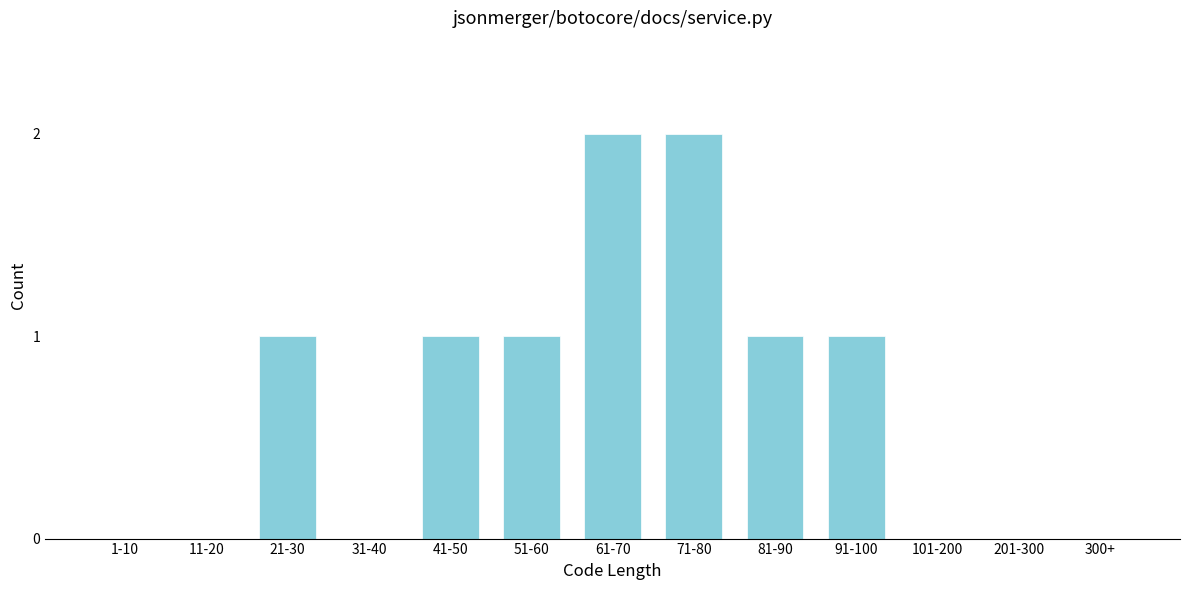

Reading left to right, list all the values displayed in this chart.

1-10=0	11-20=0	21-30=1	31-40=0	41-50=1	51-60=1	61-70=2	71-80=2	81-90=1	91-100=1	101-200=0	201-300=0	300+=0